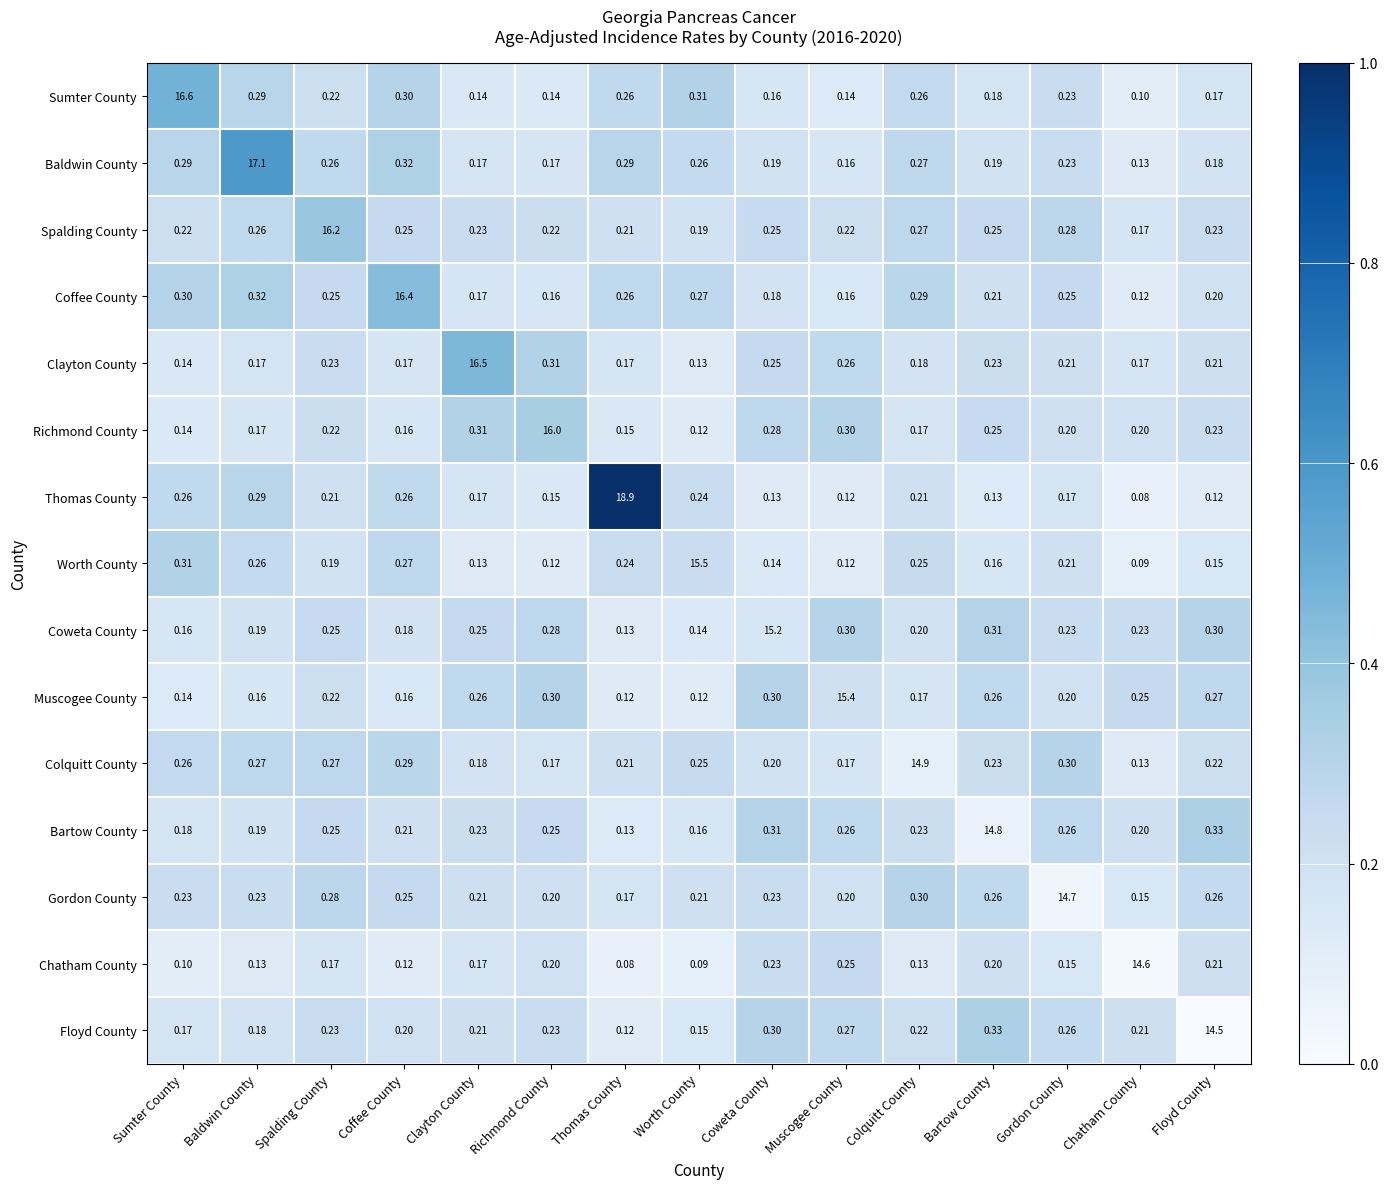

Which category has the highest value across all series?

Thomas County